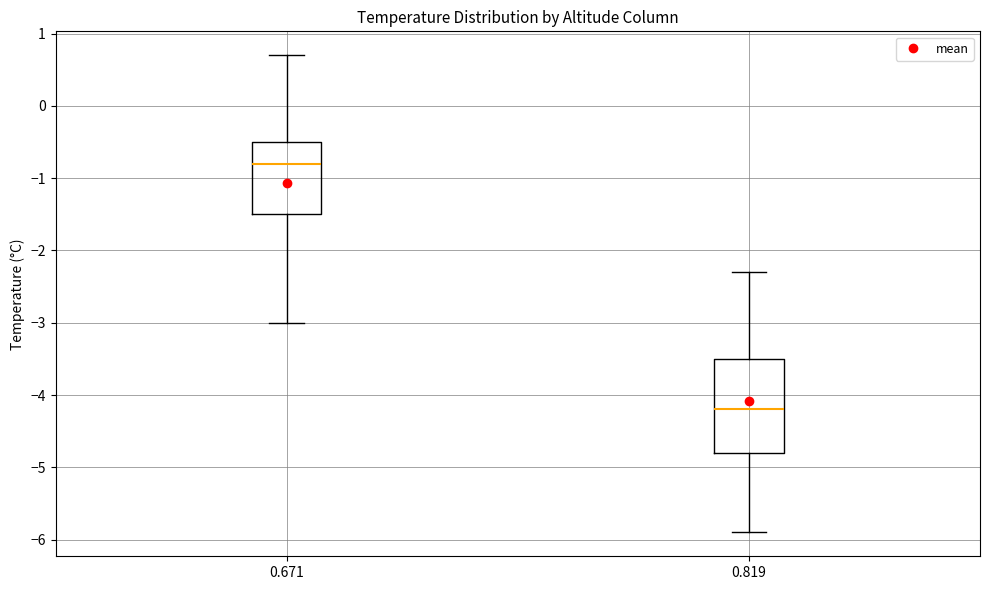

Which box's median line is the highest?

0.671